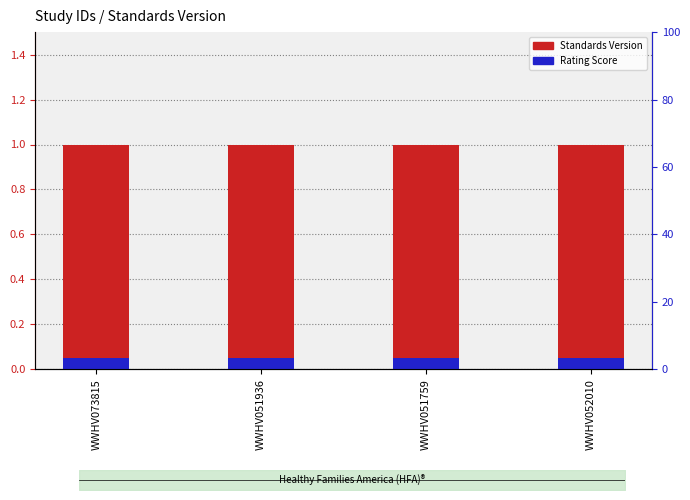

What is the label of the 3rd bar from the right?

WWHV051936